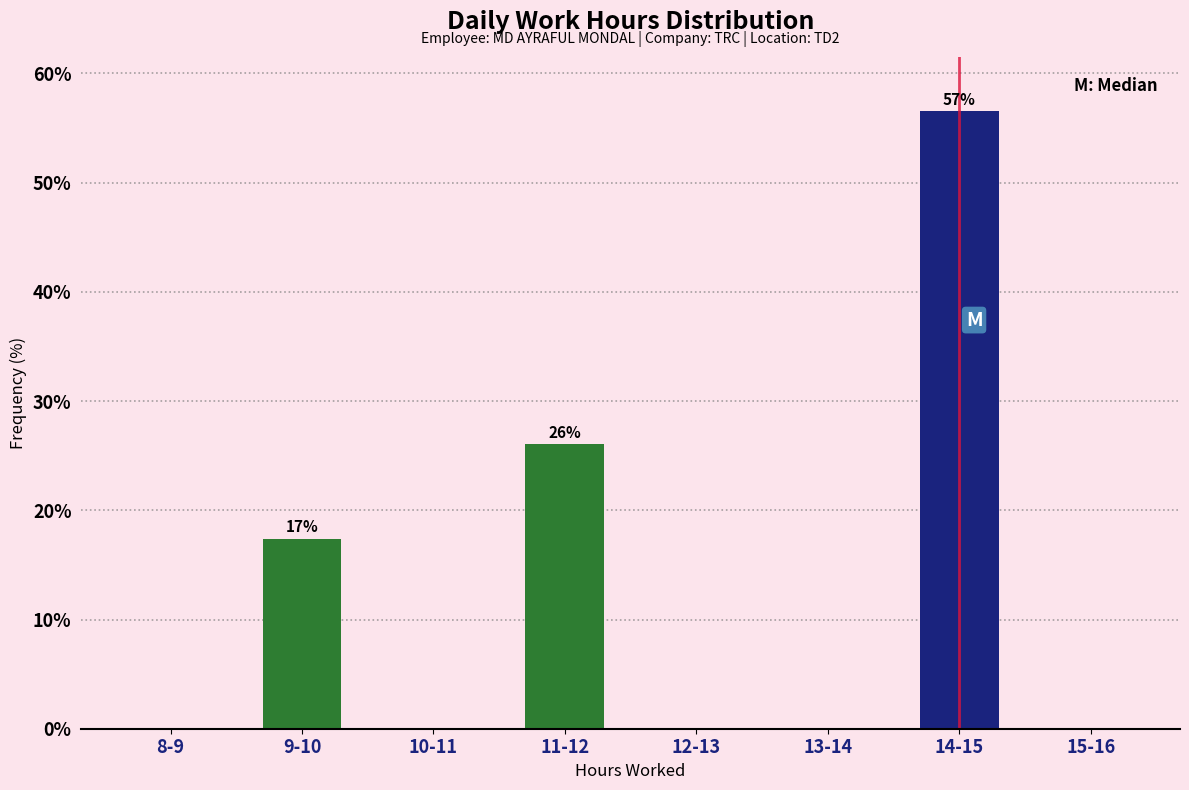

Reading left to right, extract all data points from this chart.

8-9=0.0	9-10=17.4	10-11=0.0	11-12=26.1	12-13=0.0	13-14=0.0	14-15=56.5	15-16=0.0